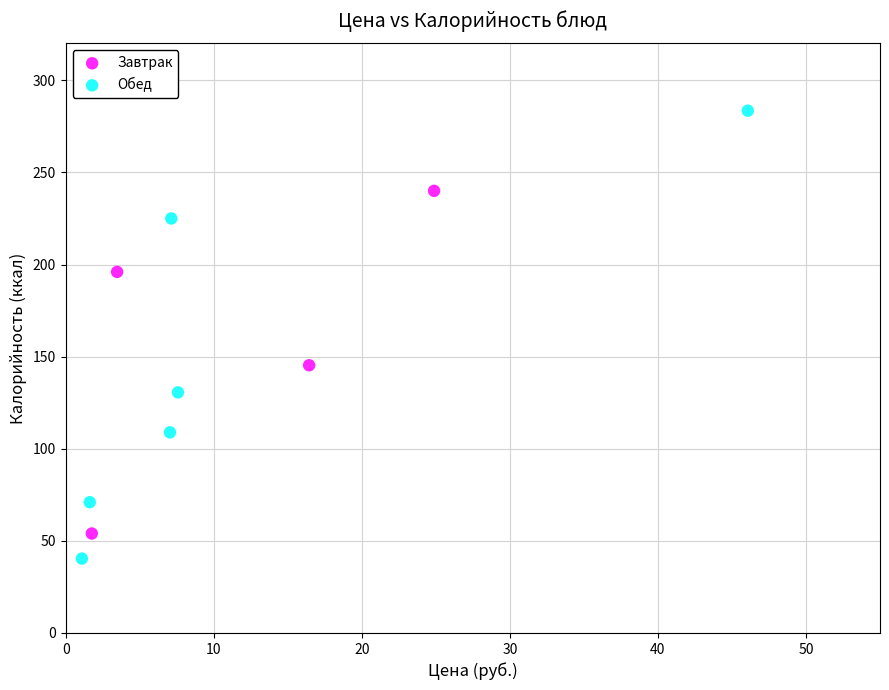

Which series has the widest spread of Y values?

Обед